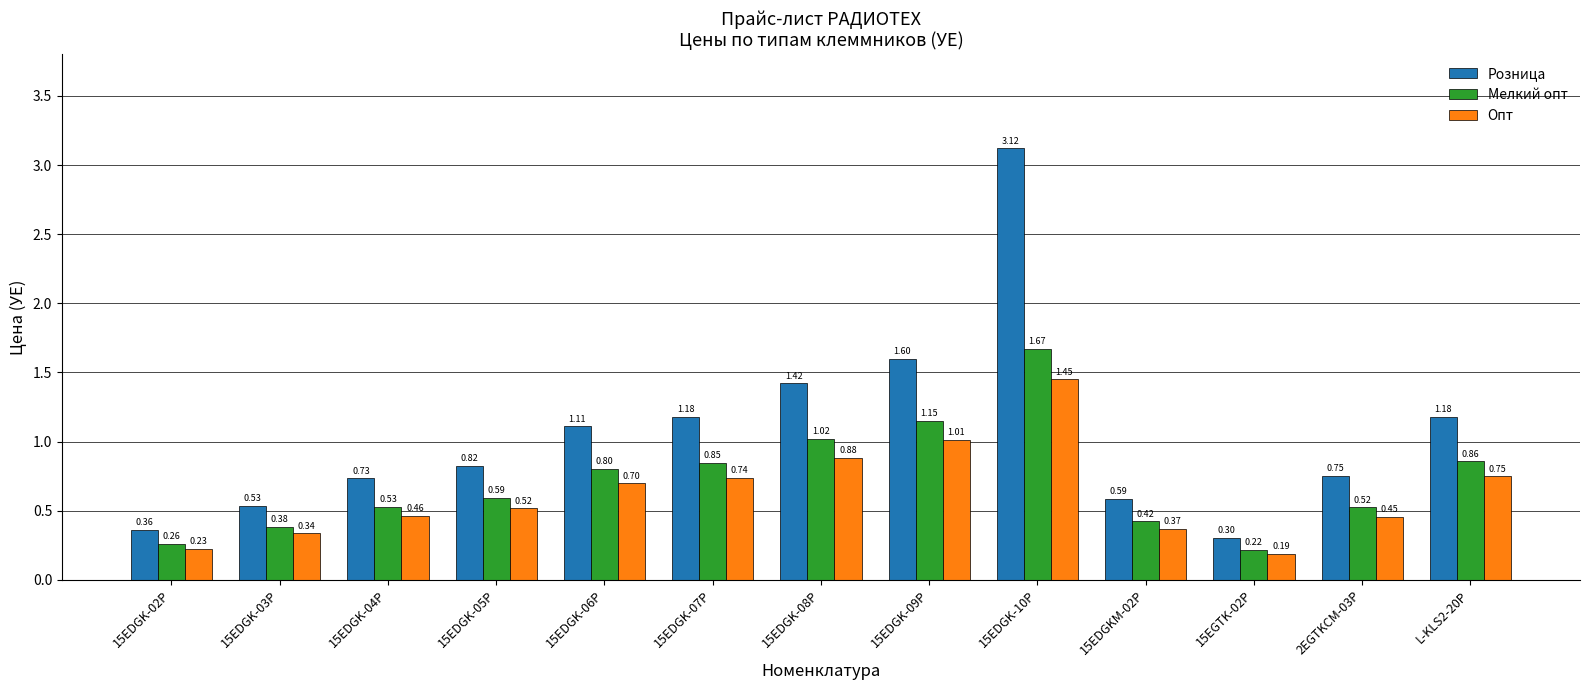

At how many categories does at least one series exceed 1?

6